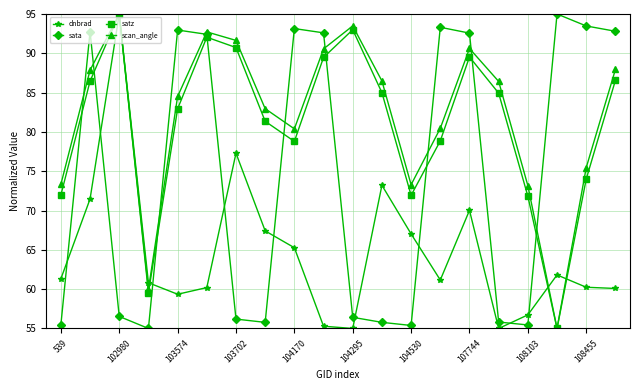

True or false: dnbrad and sata intersect in this chart.

True